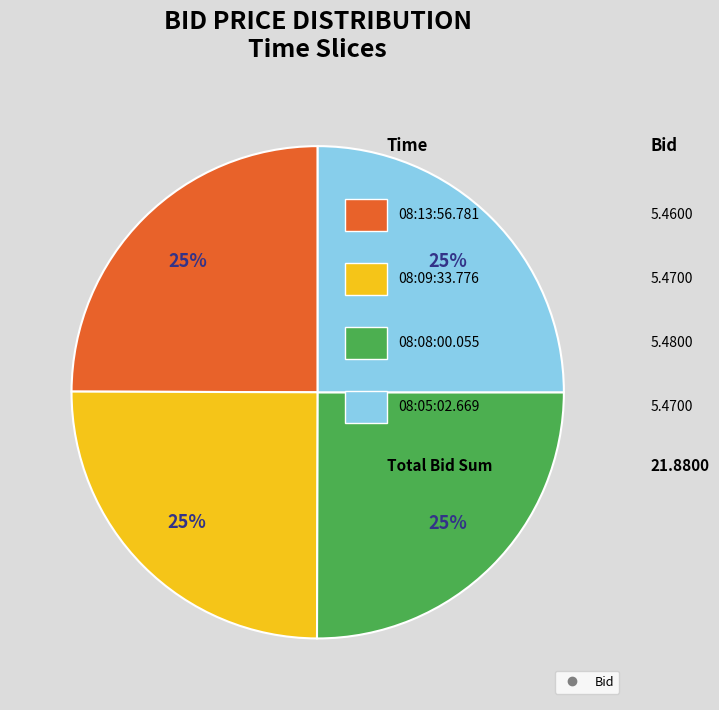

Is there any slice that represents more than half of the pie?

No